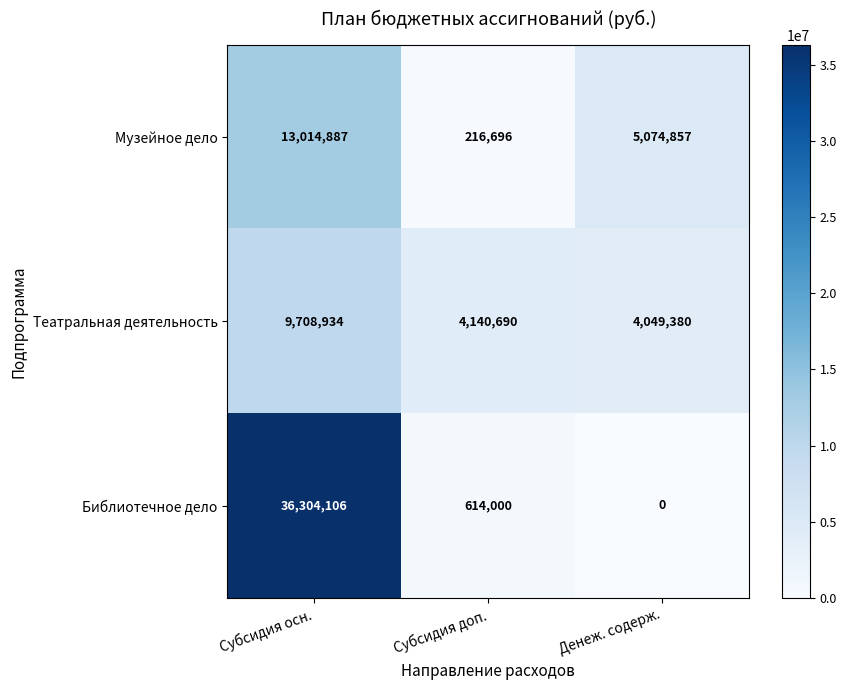

Rank the series by their maximum value, from highest to lowest.

Библиотечное дело, Музейное дело, Театральная деятельность